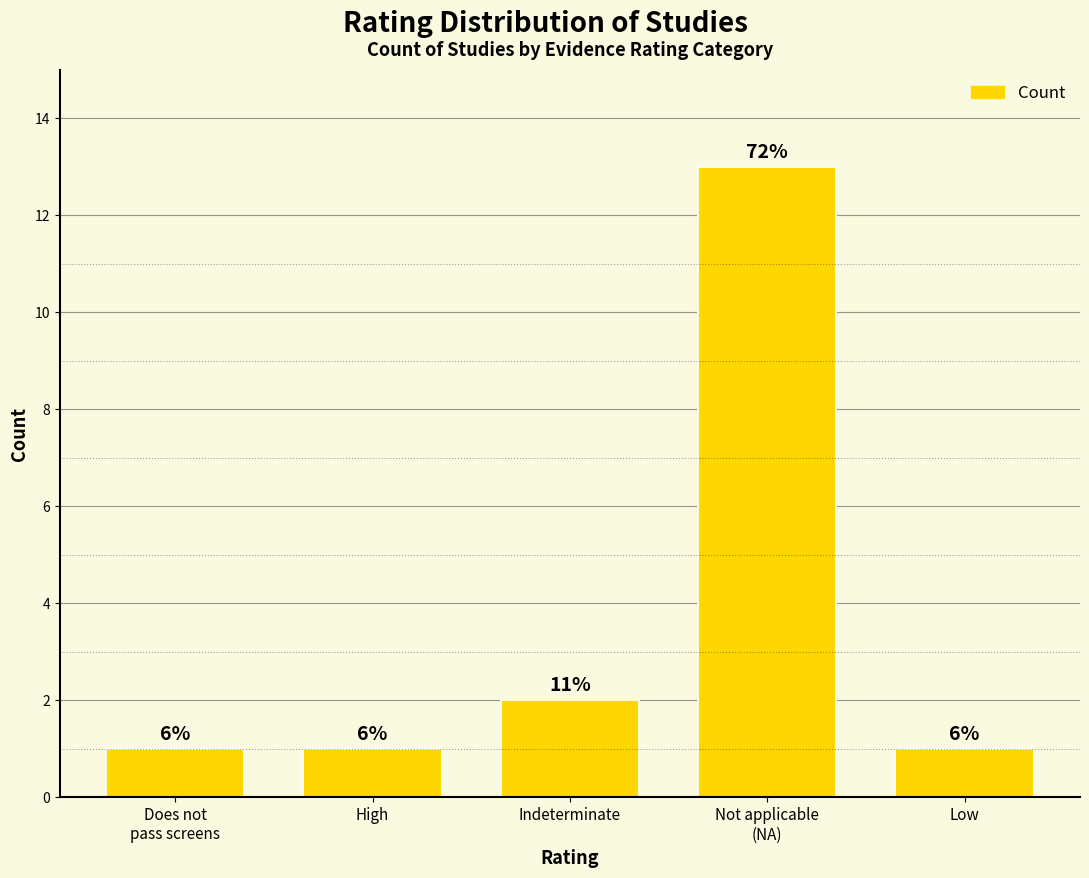

Does the chart contain any negative values?

No